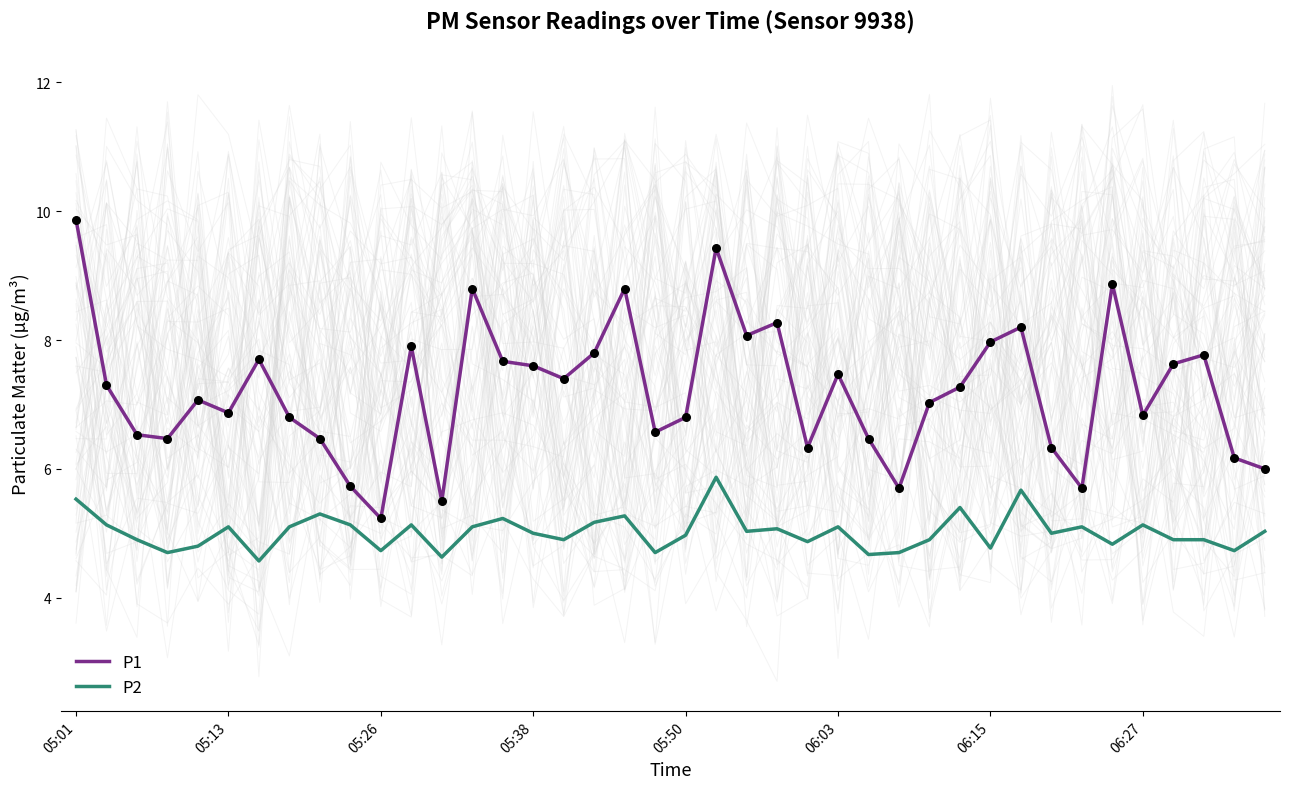

Which series contains the highest Y value?

P1